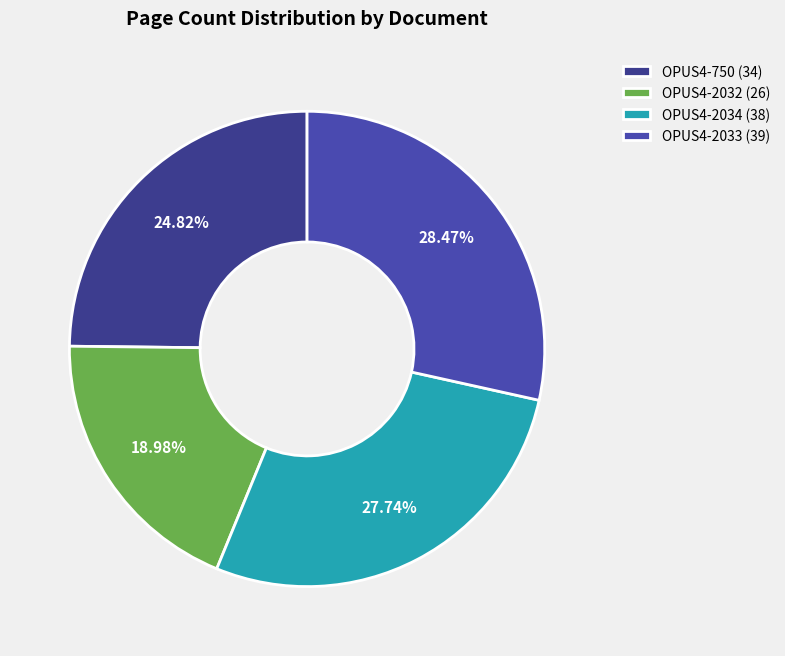

Which category has the biggest portion of the pie?

OPUS4-2033